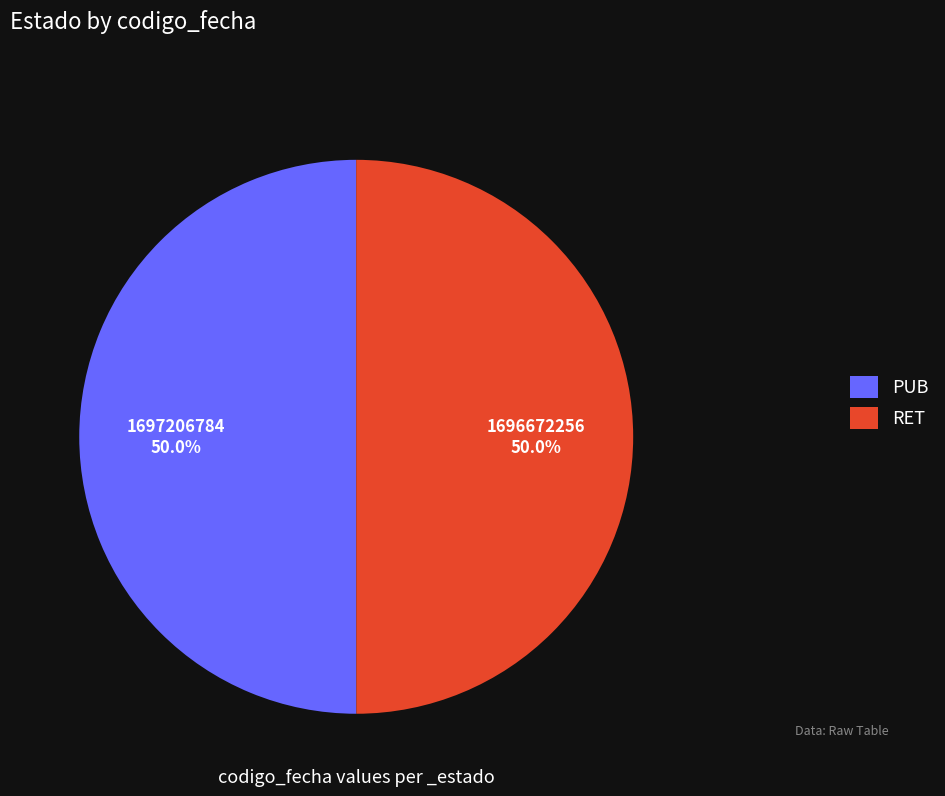

What percentage is NOT represented by PUB?

50.0%